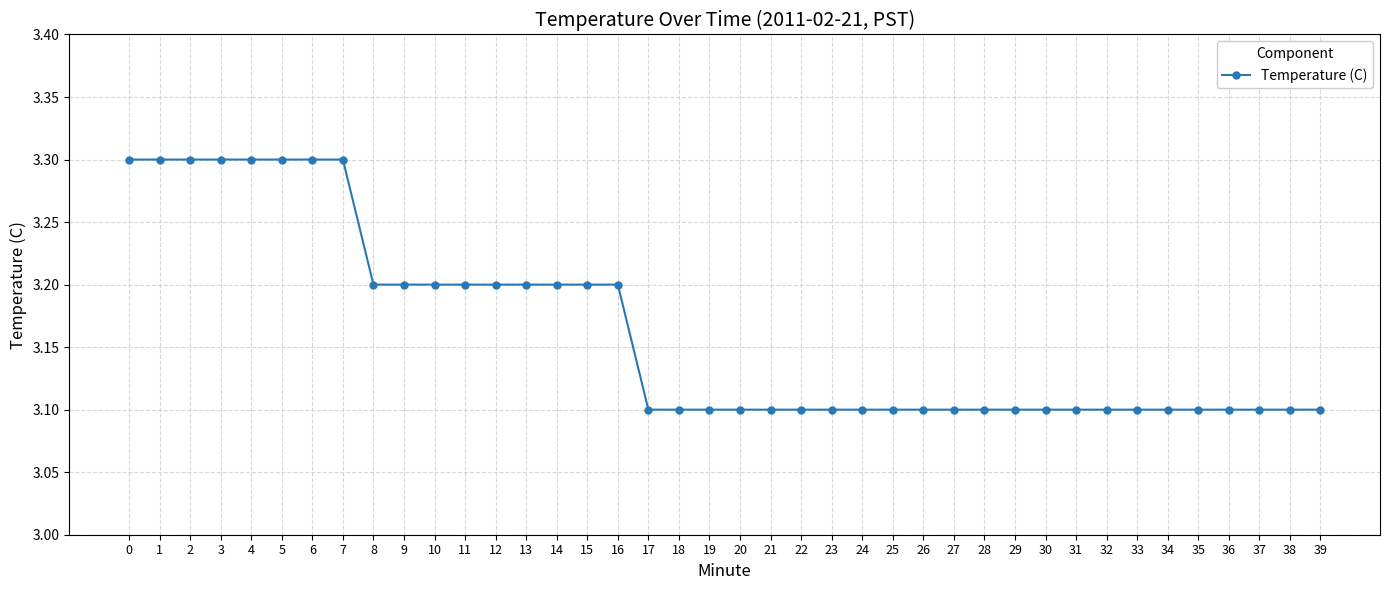

Is it true that the value at 34 is 5.4?

False